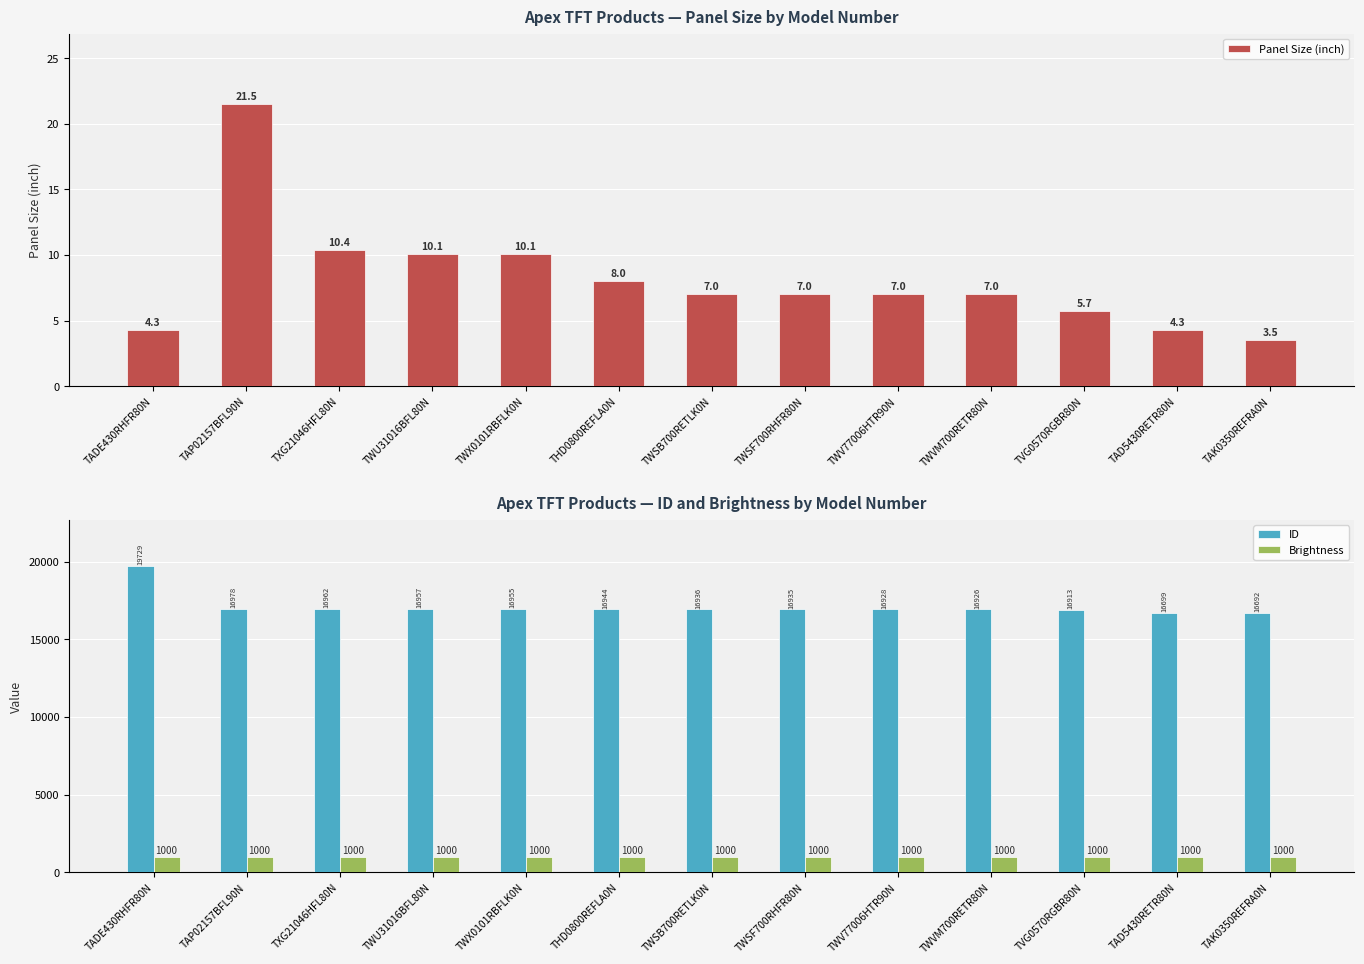

What is the label of the 1st bar from the right?

TAK0350REFRA0N